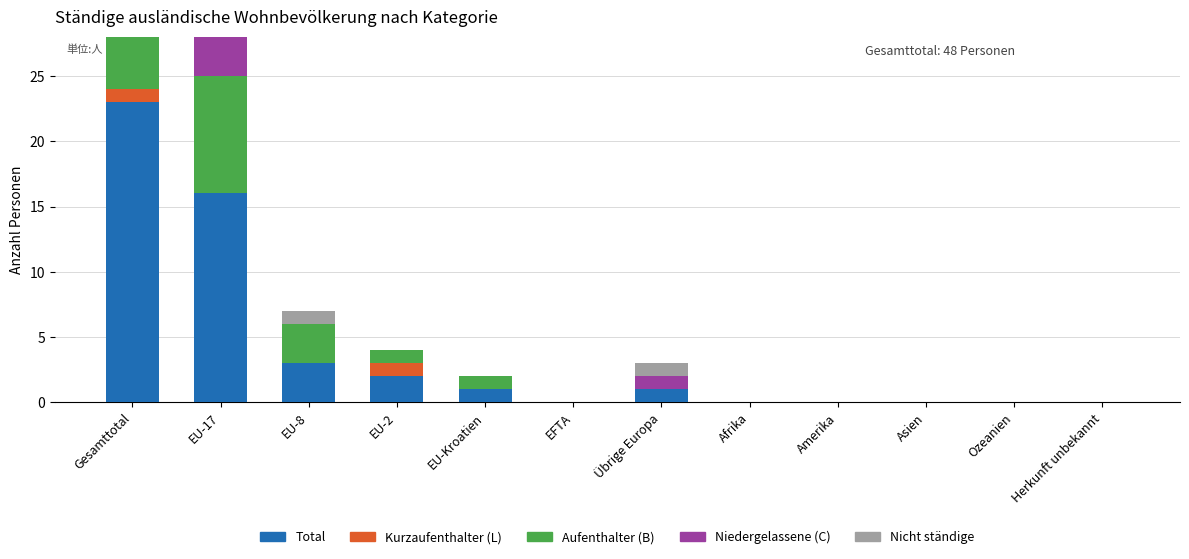

List the labels in order of Total value, largest first.

Gesamttotal, EU-17, EU-8, EU-2, EU-Kroatien, Übrige Europa, EFTA, Afrika, Amerika, Asien, Ozeanien, Herkunft unbekannt